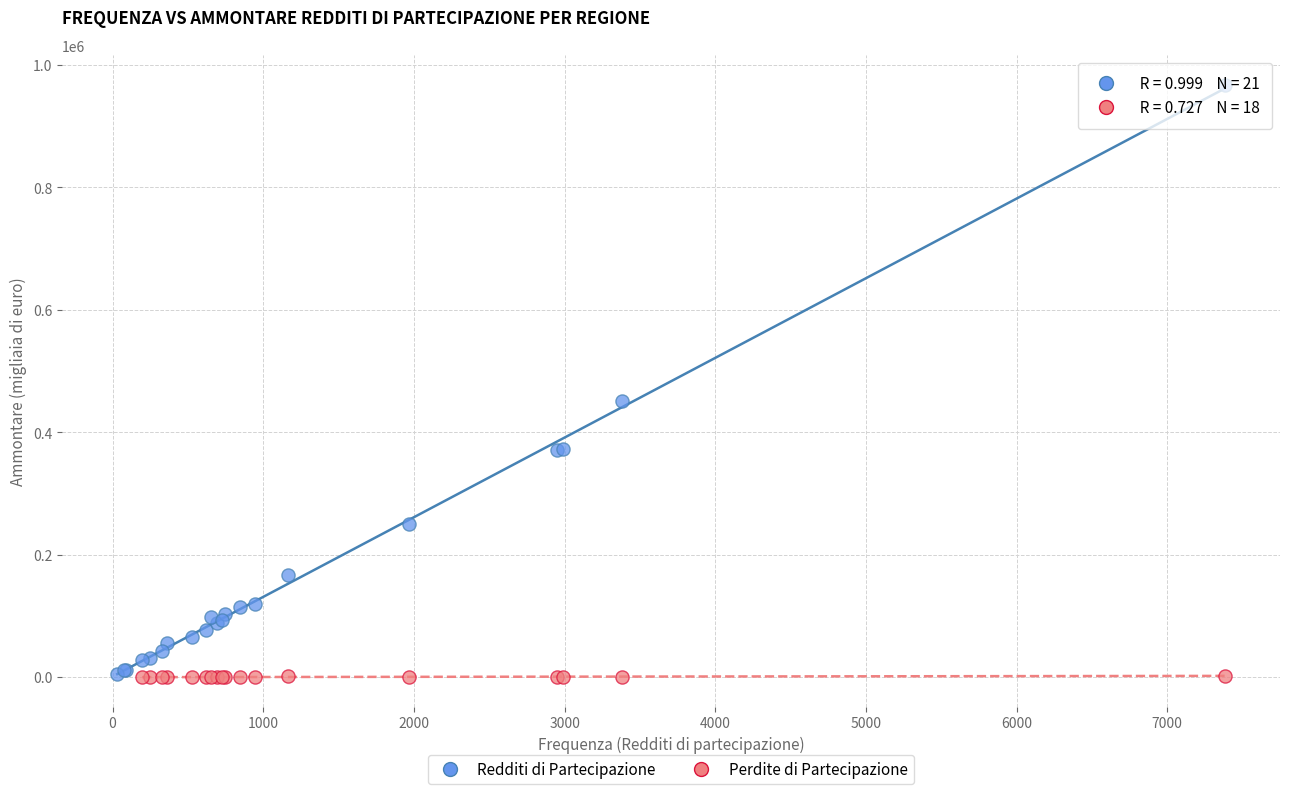

Which series contains the highest Y value?

Redditi di Partecipazione